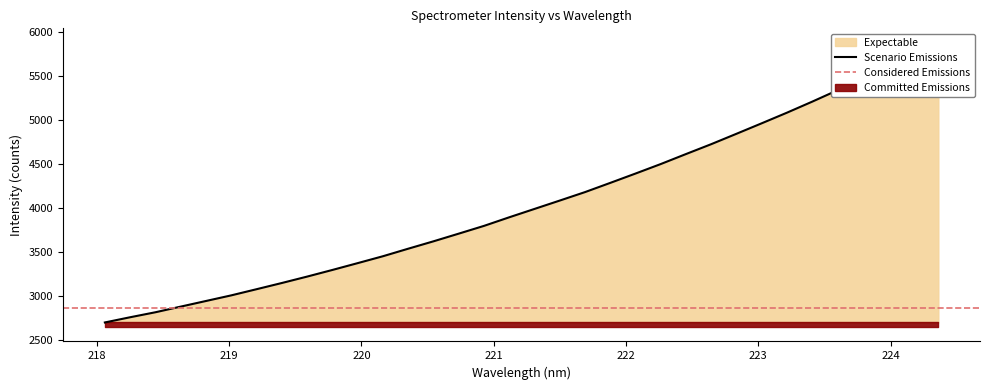

How many values are below 3994?

17